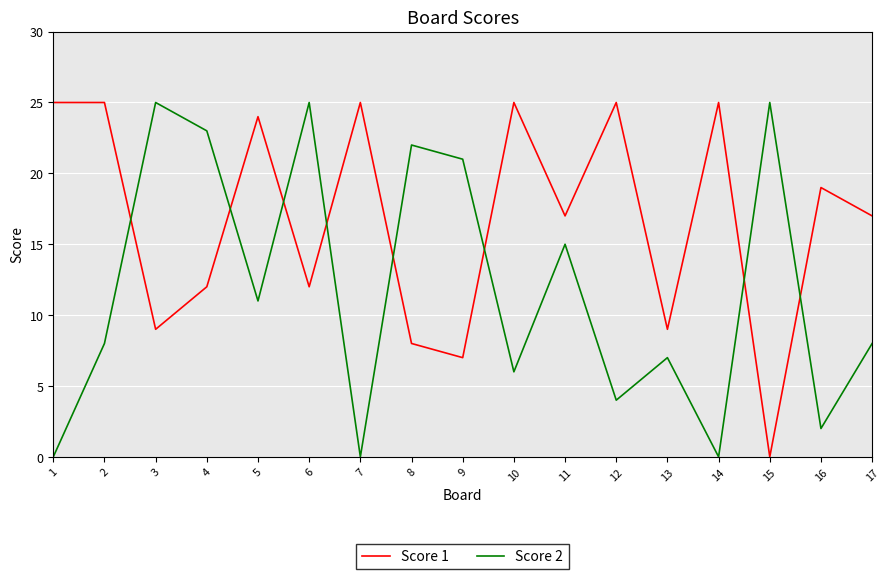

Is the value of Score 2 at 8 greater than the value of Score 1 at 9?

Yes